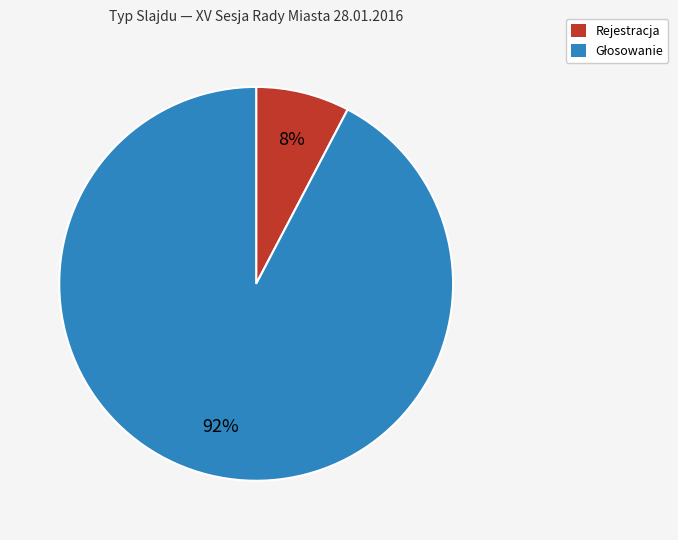

Is there a majority slice in this chart?

Yes